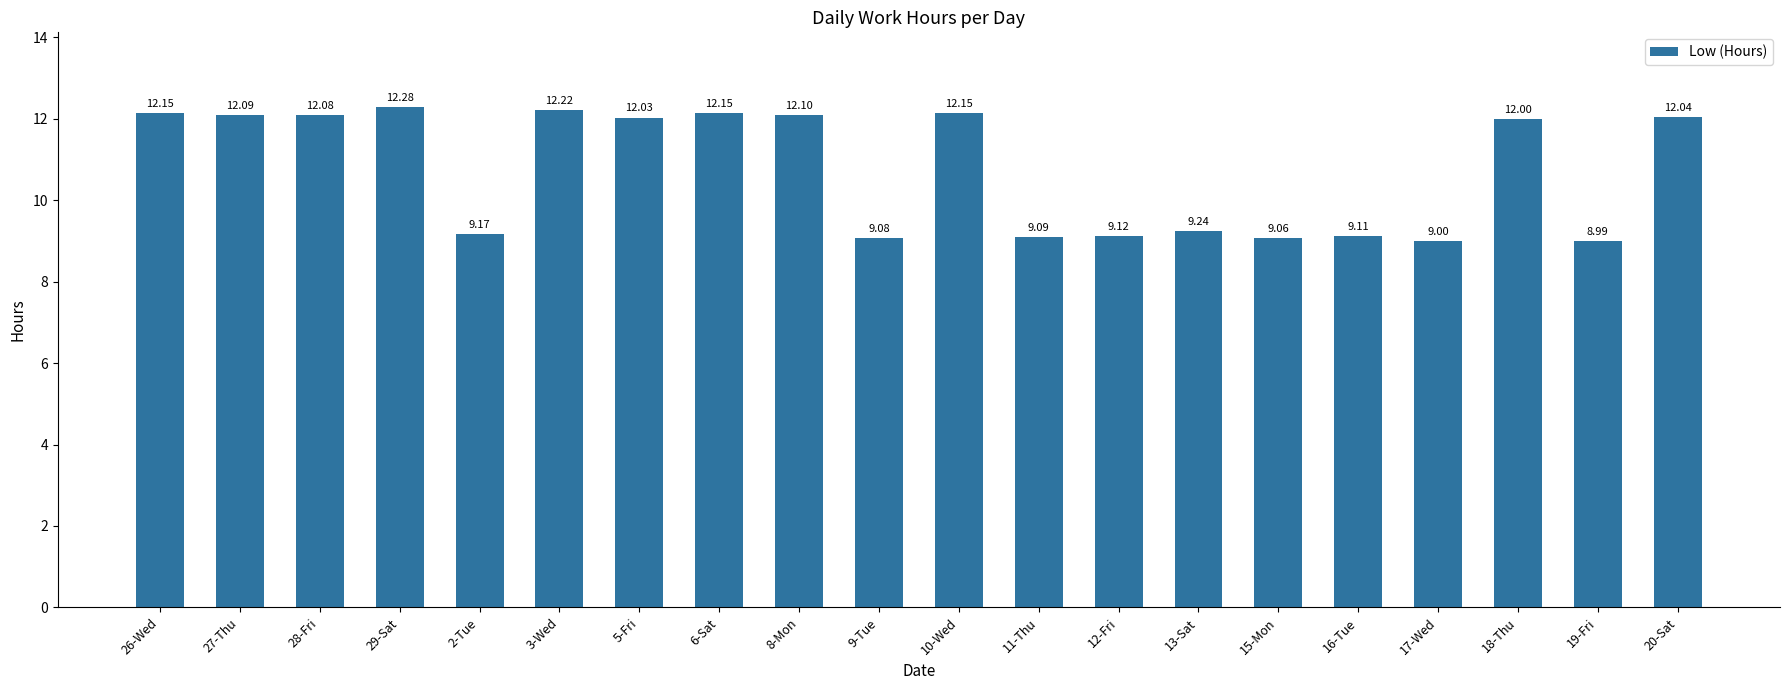

Which has a higher value, 19-Fri or 27-Thu?

27-Thu